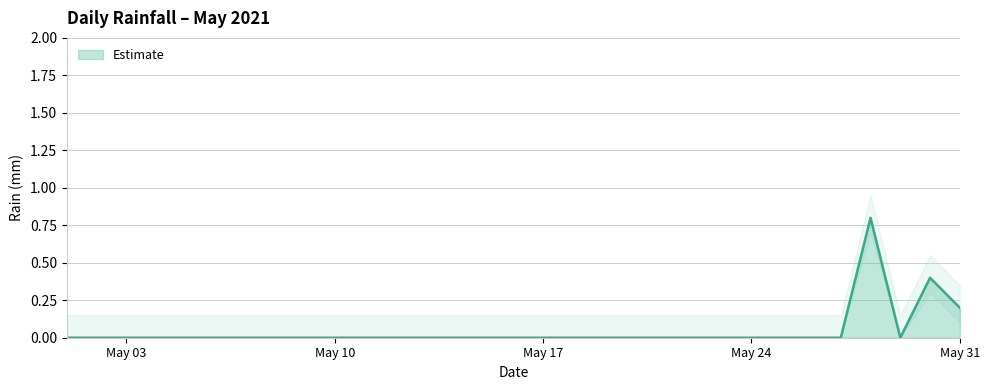

Is it true that the value at 2021-05-08 is -0.3?

False